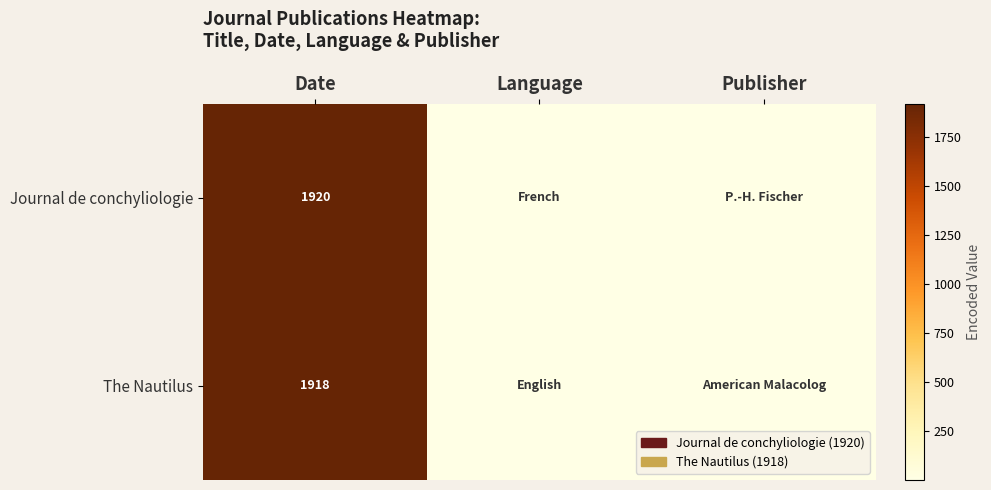

What is the smallest value displayed?

1